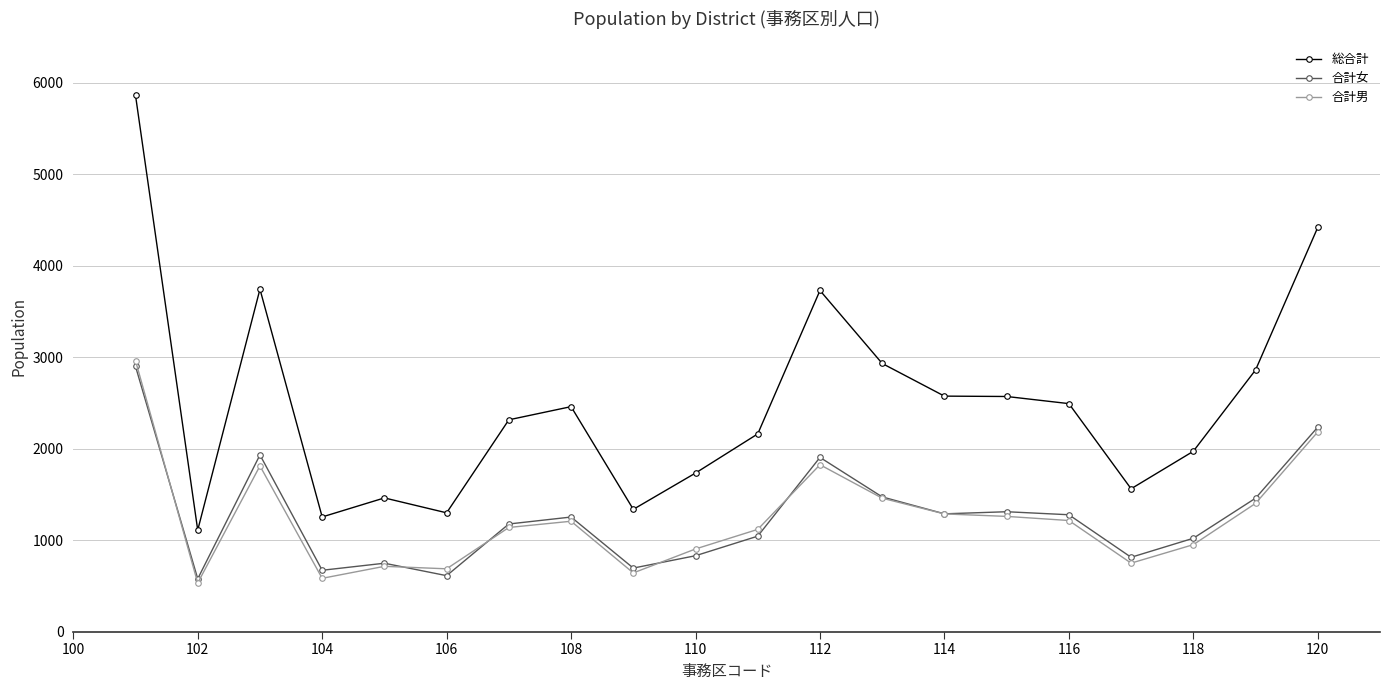

Which series has the largest total across all categories?

総合計